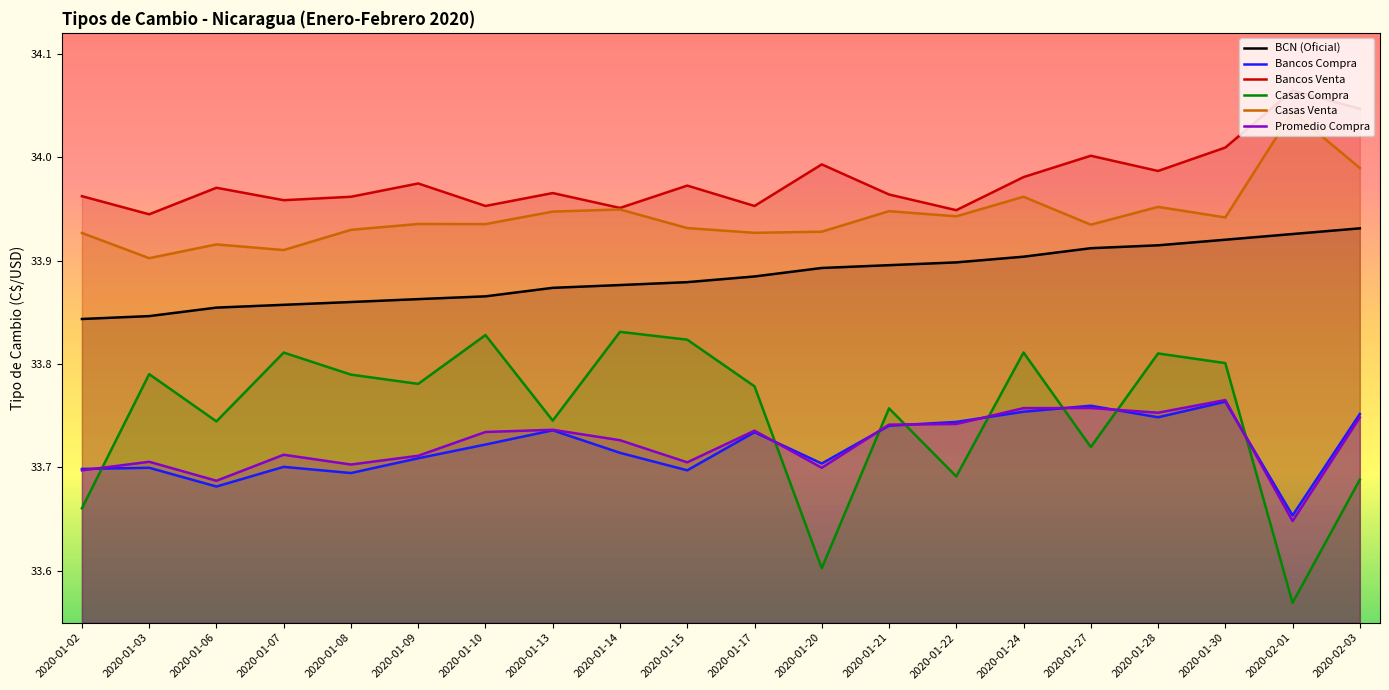

Reading right to left, transcribe all the data shown in this chart.

BCN (Oficial): 33.9	33.9	33.9	33.9	33.9	33.9	33.9	33.9	33.9	33.9	33.9	33.9	33.9	33.9	33.9	33.9	33.9	33.9	33.8	33.8
Bancos Compra: 33.8	33.7	33.8	33.7	33.8	33.8	33.7	33.7	33.7	33.7	33.7	33.7	33.7	33.7	33.7	33.7	33.7	33.7	33.7	33.7
Bancos Venta: 34.0	34.1	34.0	34.0	34.0	34.0	33.9	34.0	34.0	34.0	34.0	34.0	34.0	34.0	34.0	34.0	34.0	34.0	33.9	34.0
Casas Compra: 33.7	33.6	33.8	33.8	33.7	33.8	33.7	33.8	33.6	33.8	33.8	33.8	33.7	33.8	33.8	33.8	33.8	33.7	33.8	33.7
Casas Venta: 34.0	34.0	33.9	34.0	33.9	34.0	33.9	33.9	33.9	33.9	33.9	33.9	33.9	33.9	33.9	33.9	33.9	33.9	33.9	33.9
Promedio Compra: 33.7	33.6	33.8	33.8	33.8	33.8	33.7	33.7	33.7	33.7	33.7	33.7	33.7	33.7	33.7	33.7	33.7	33.7	33.7	33.7